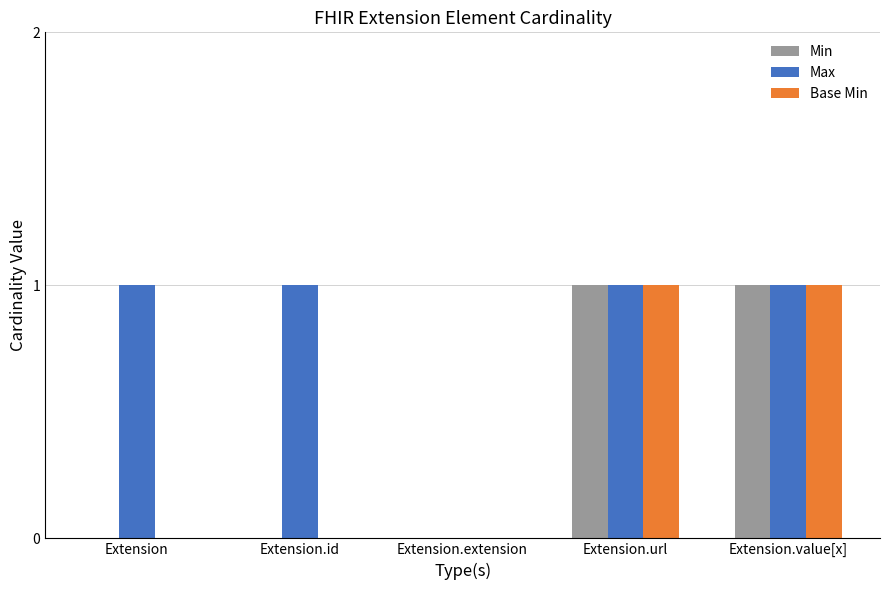

What is the difference between the Min values at Extension and Extension.url?

1